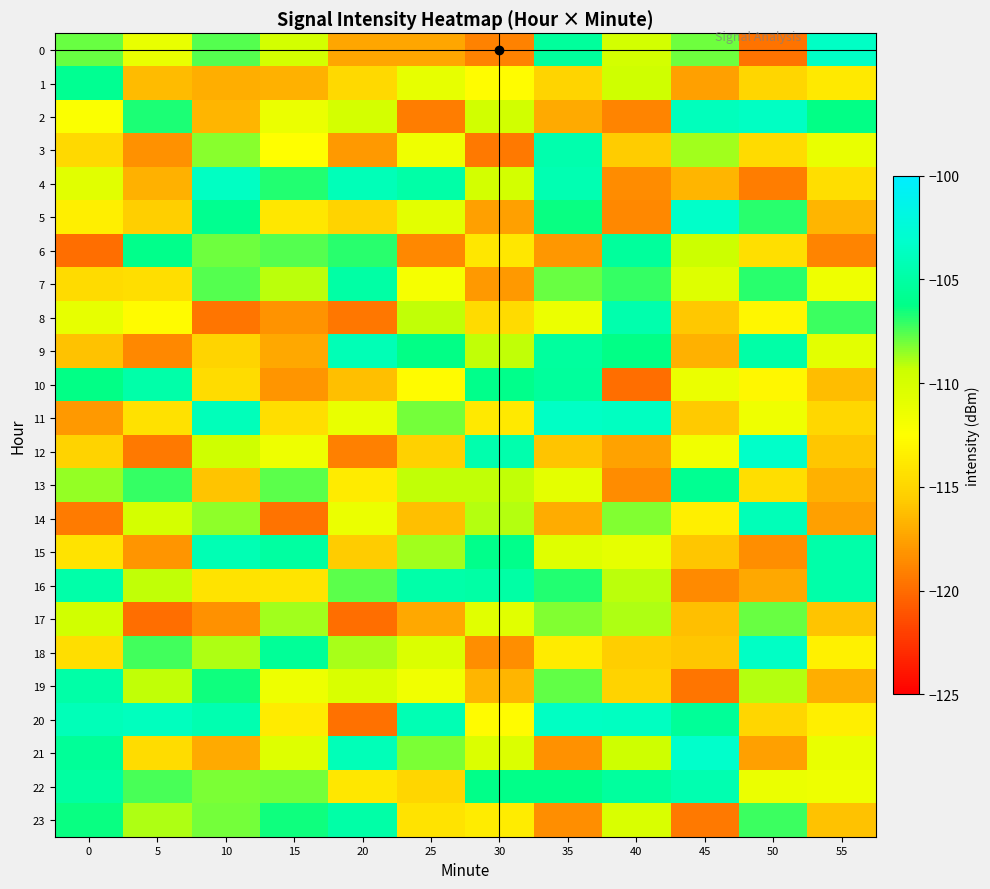

How many distinct data groups are displayed?

24